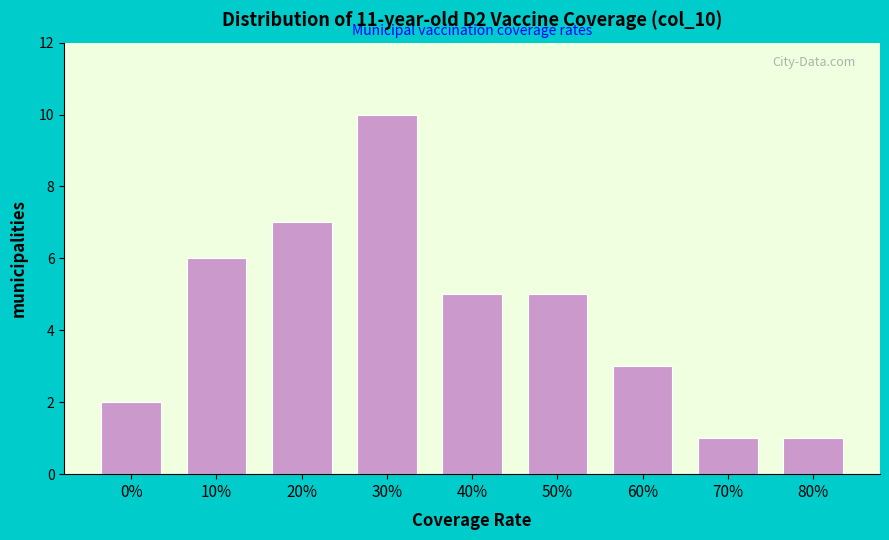

Reading left to right, extract all data points from this chart.

2	6	7	10	5	5	3	1	1